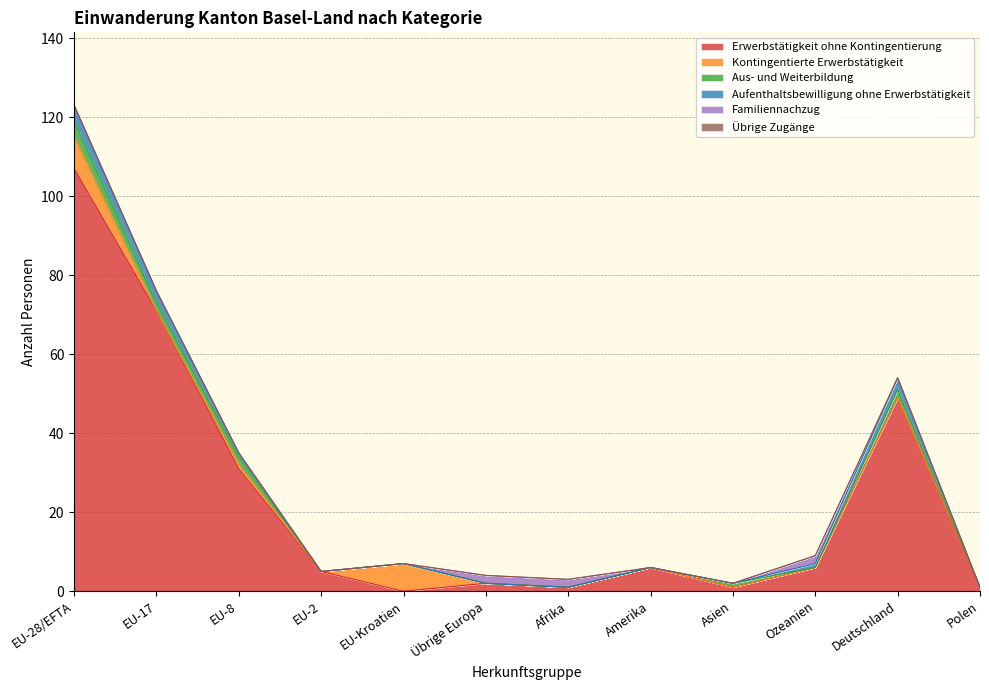

List the series in order of their peak value, highest first.

Erwerbstätigkeit ohne Kontingentierung, Kontingentierte Erwerbstätigkeit, Aus- und Weiterbildung, Aufenthaltsbewilligung ohne Erwerbstätigkeit, Familiennachzug, Übrige Zugänge